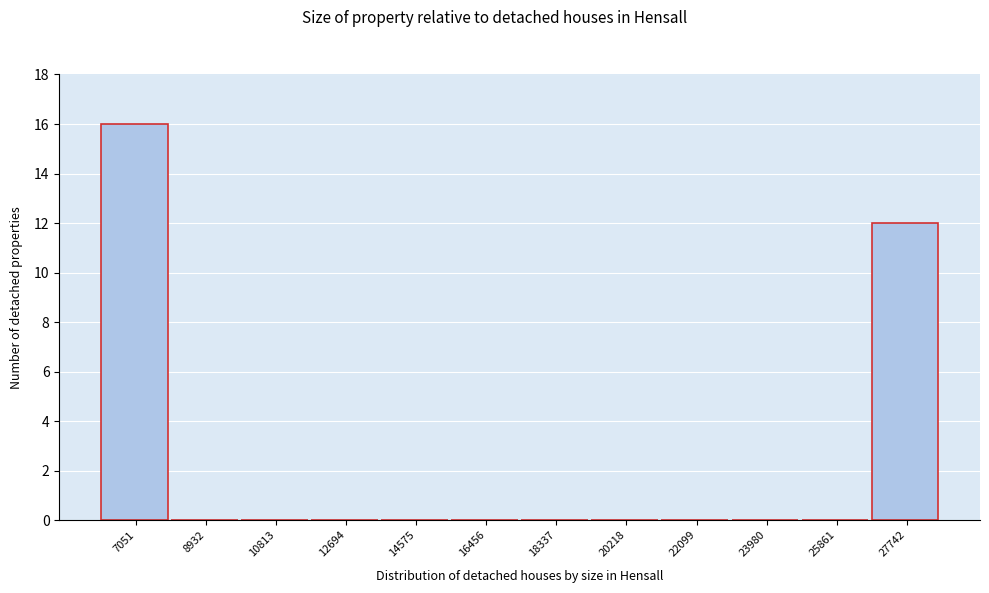

Reading left to right, extract all data points from this chart.

7051=16	8932=0	10813=0	12694=0	14575=0	16456=0	18337=0	20218=0	22099=0	23980=0	25861=0	27742=12